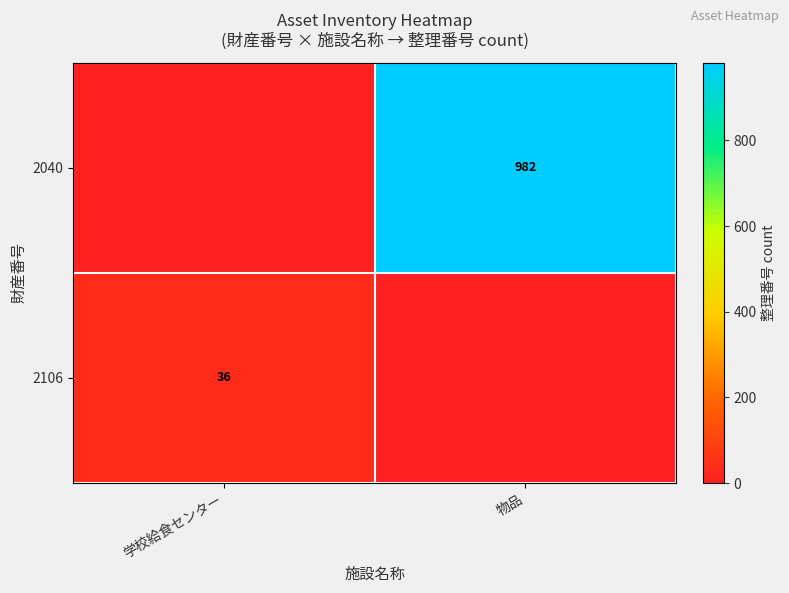

Which category has the lowest value across all series?

学校給食センター